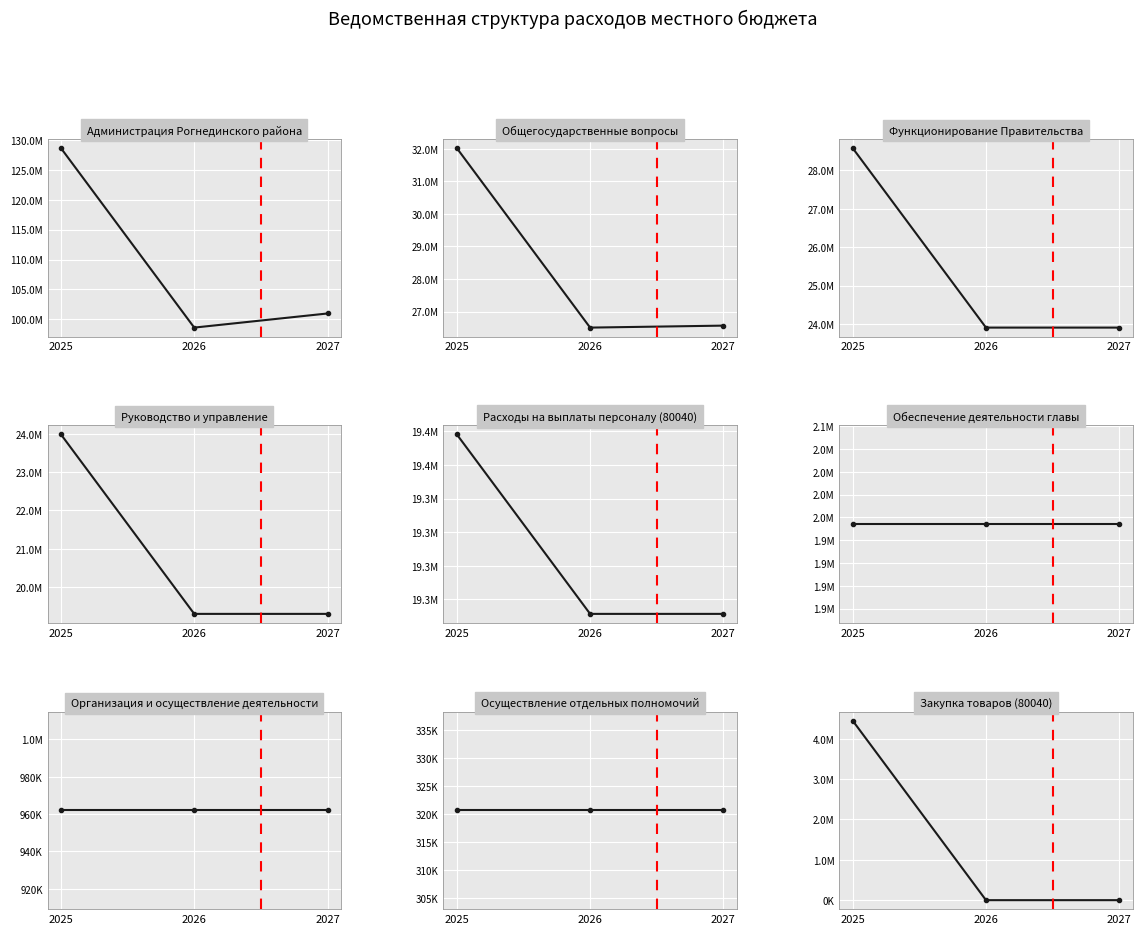

What value does the Функционирование Правительства series have at 2026?

23906069.0